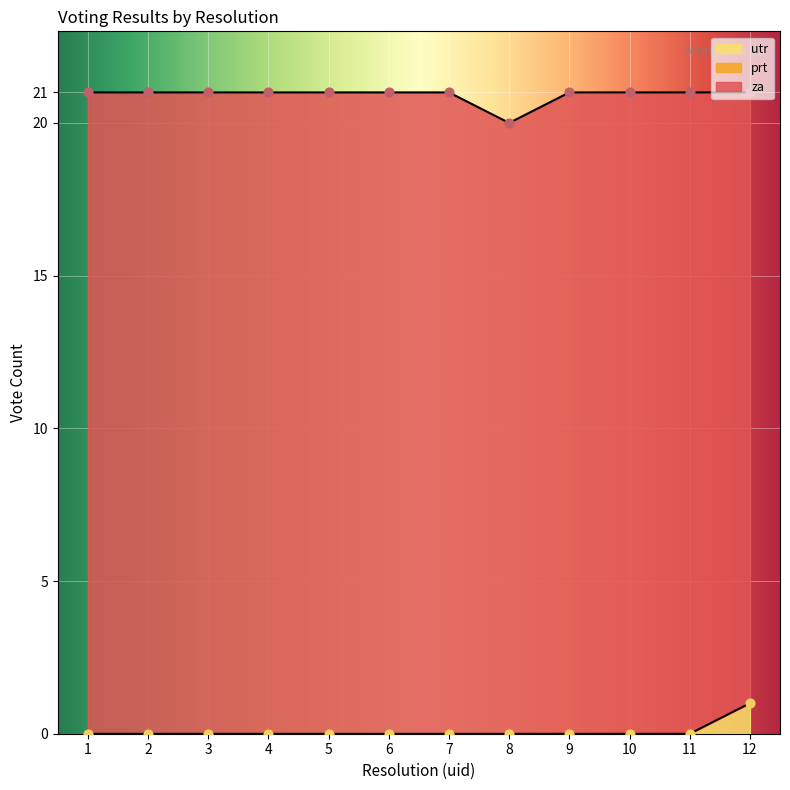

Which series reaches the minimum Y coordinate?

prt